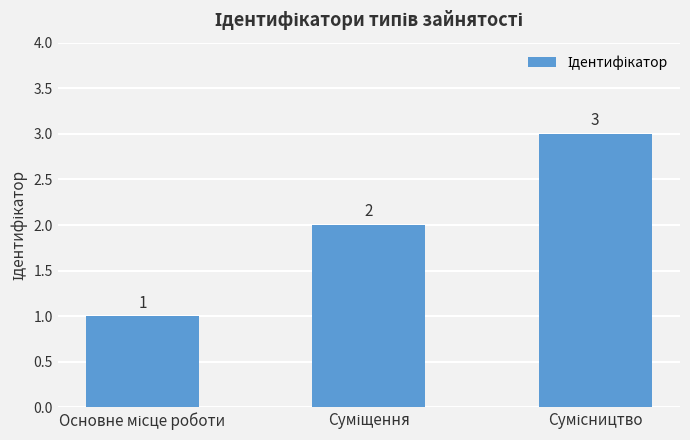

What is the value of the 2nd bar from the left?

2